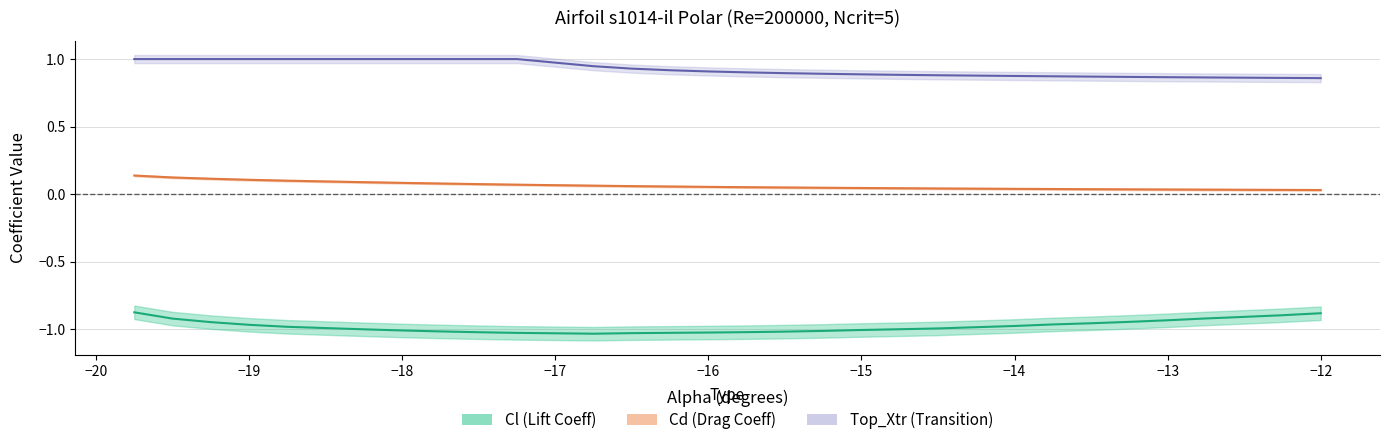

True or false: Cl has a value of -0.5 at 17.

False